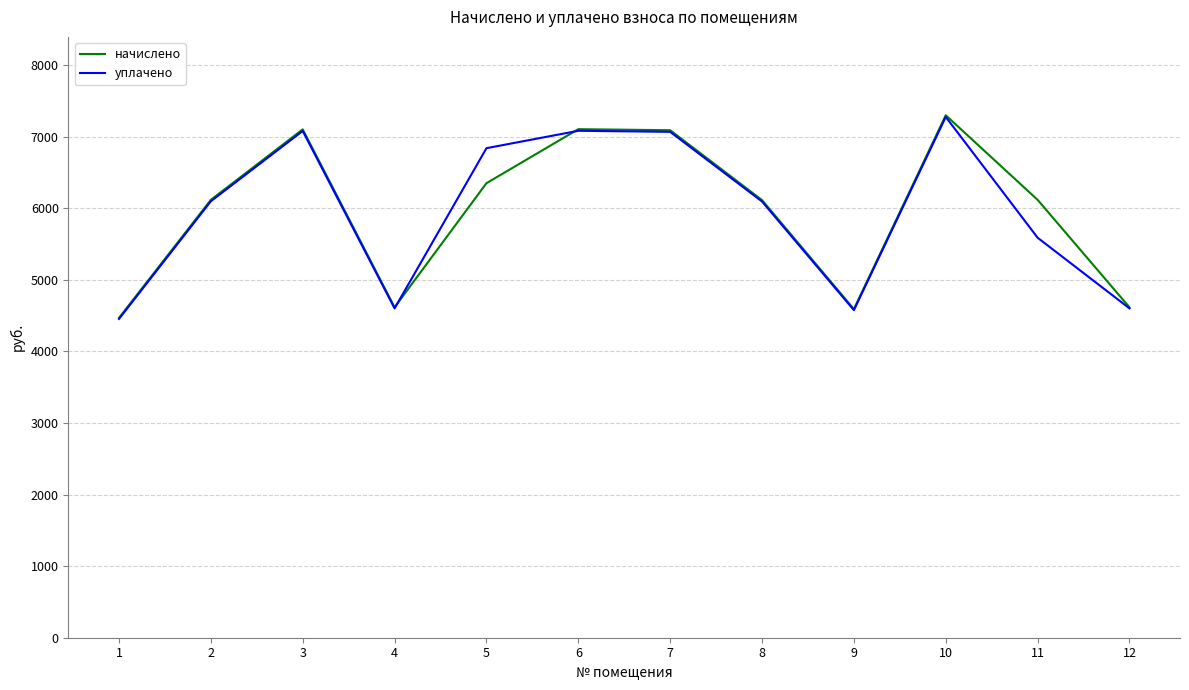

Is the value of уплачено at 2 greater than the value of начислено at 6?

No